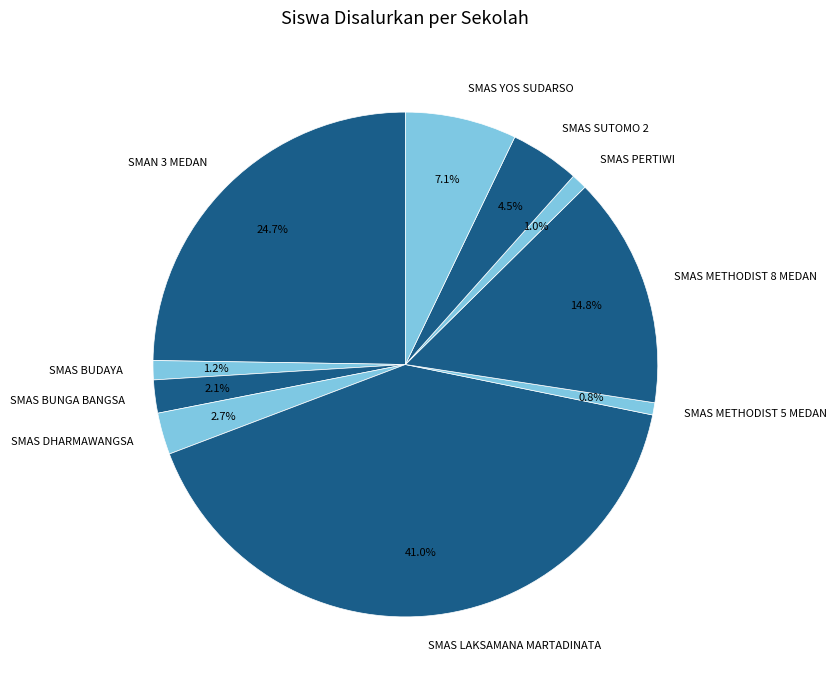

Which category has the biggest portion of the pie?

SMAS LAKSAMANA MARTADINATA